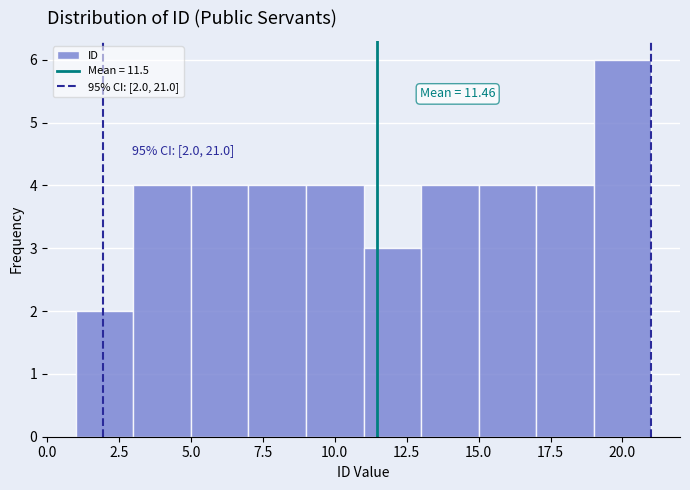

Over which range of the x-axis is the bar tallest?

19 to 21